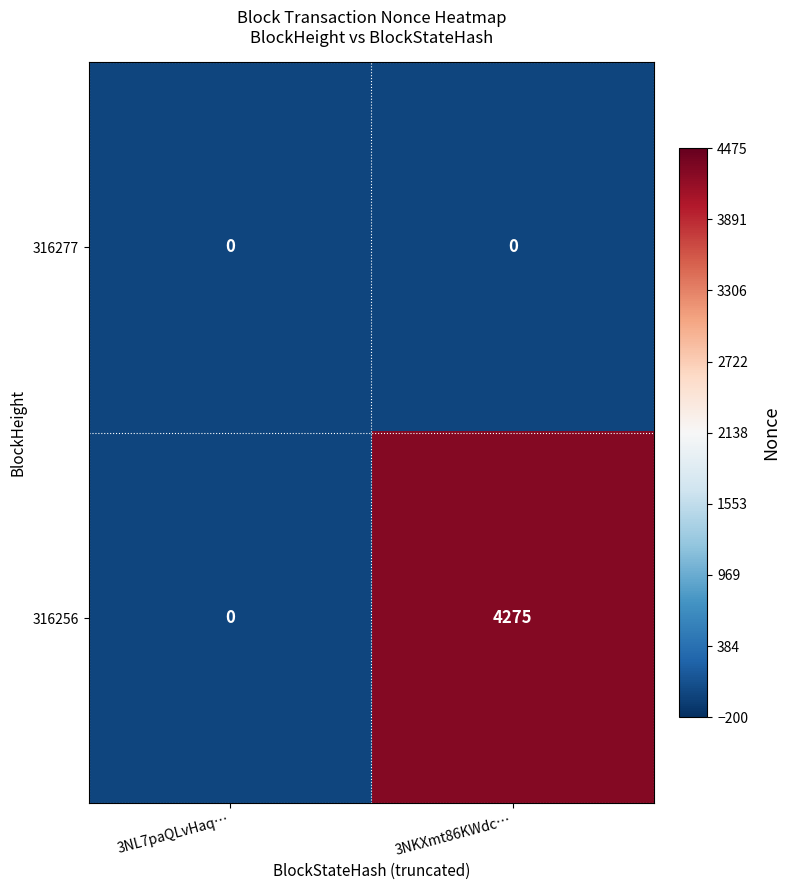

Rank the series by their maximum value, from highest to lowest.

316256, 316277